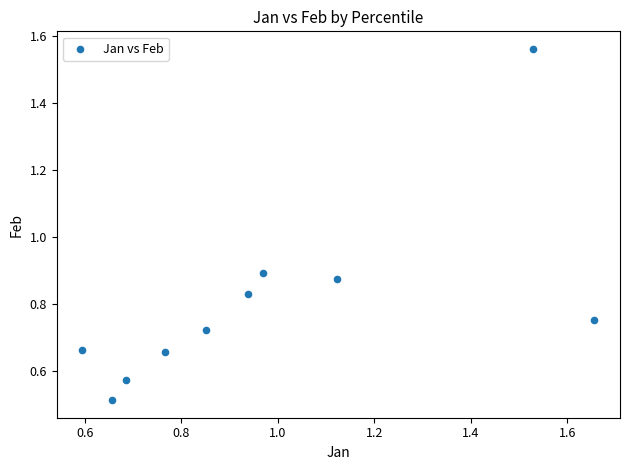

What is the average X value?

1.0